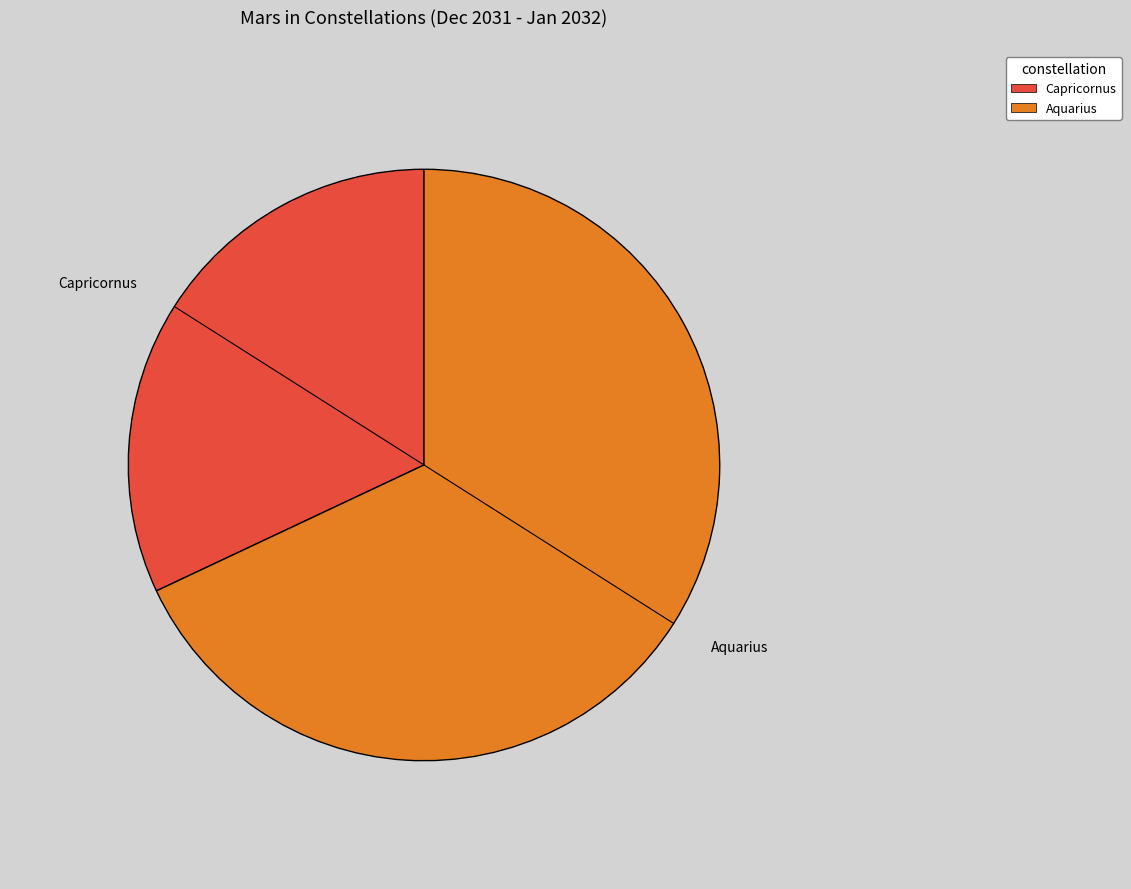

What is the ratio of the value at Capricornus to the value at Aquarius?

0.5